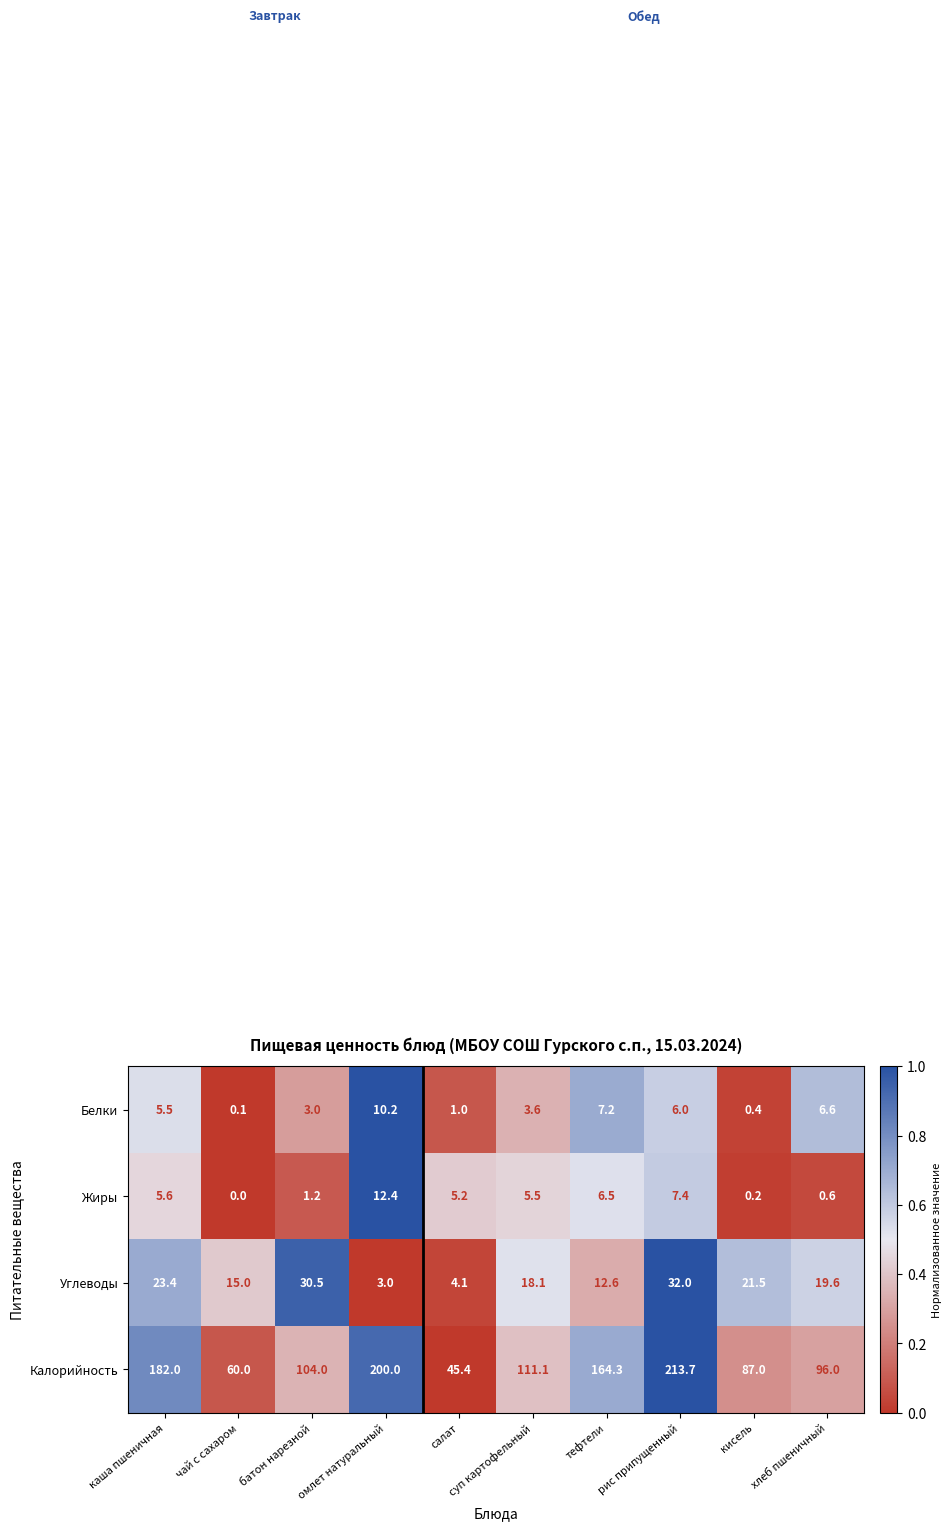

Rank the series by their maximum value, from lowest to highest.

Белки, Жиры, Углеводы, Калорийность